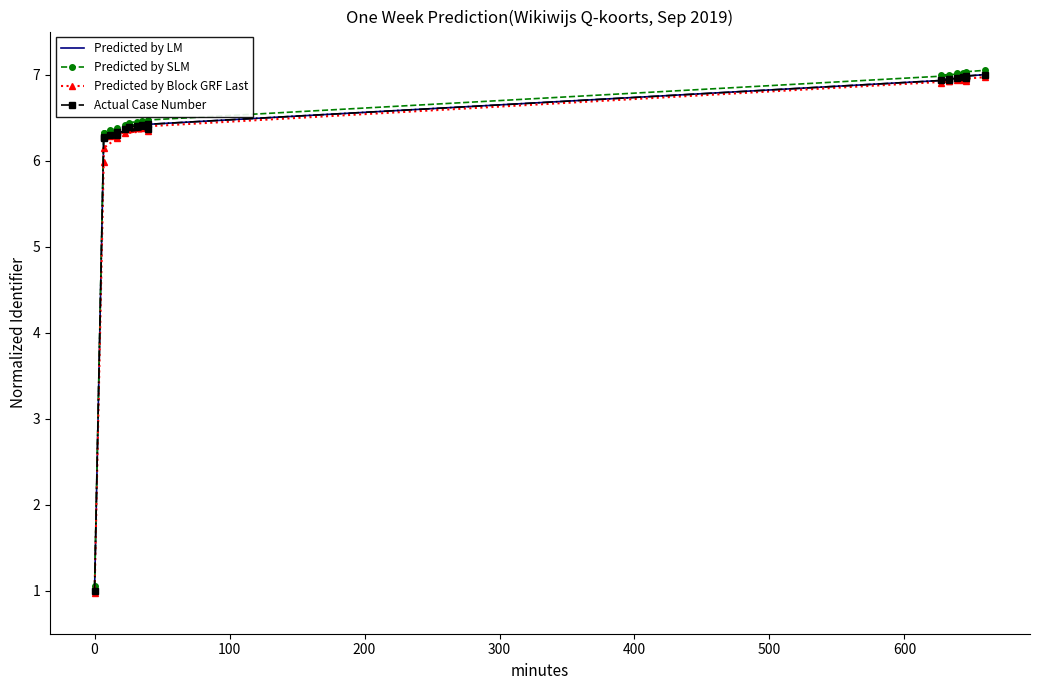

Is the value of Predicted by SLM at 12 greater than the value of Actual Case Number at 12?

Yes